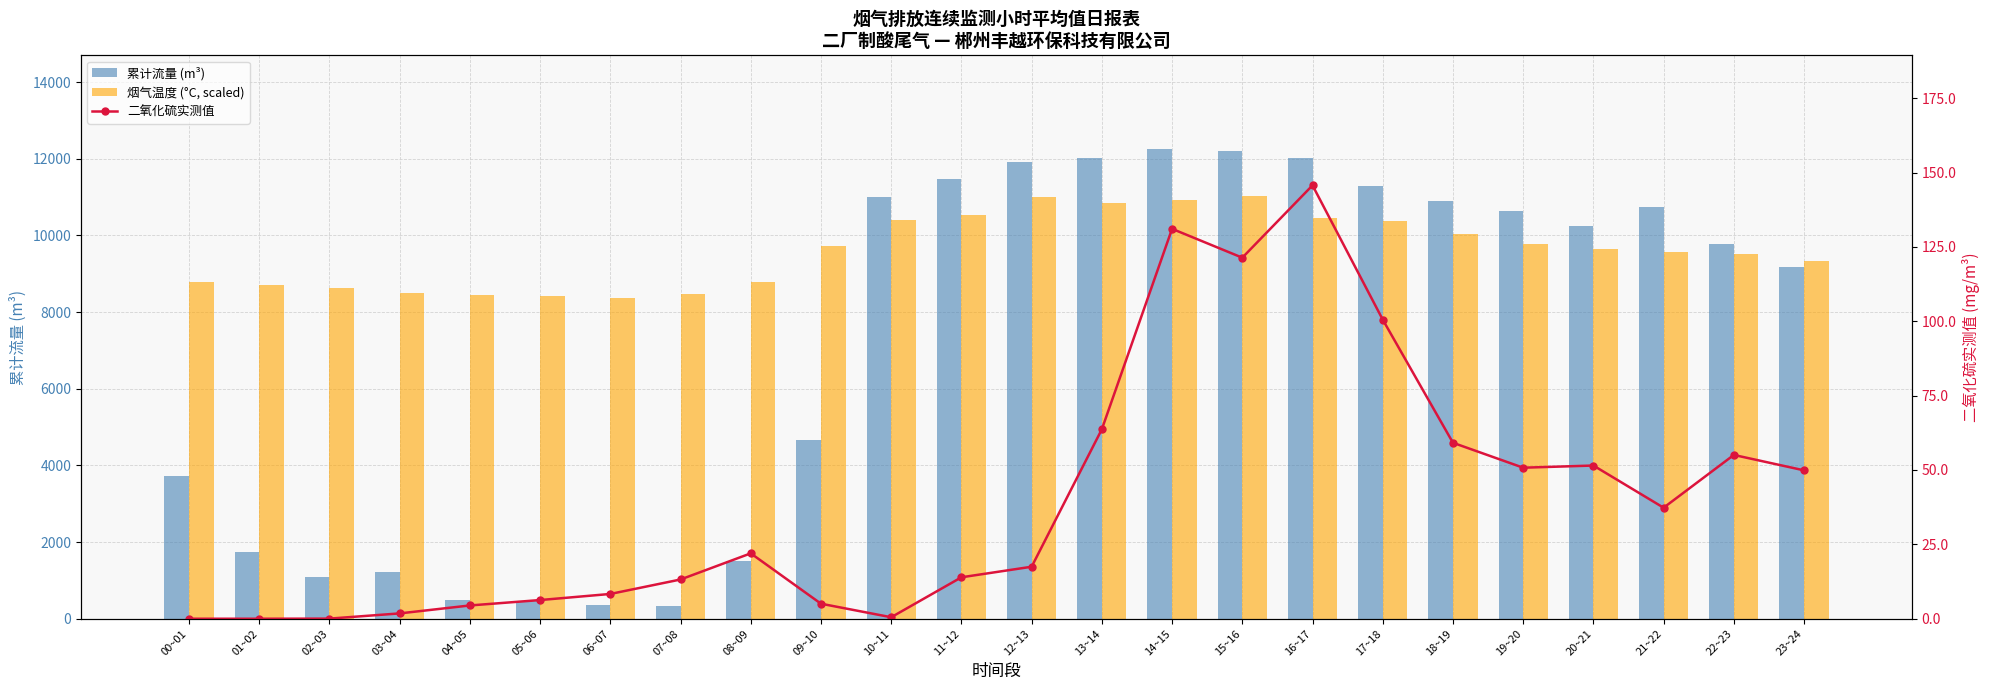

Reading left to right, extract all data points from this chart.

累计流量 (m³): 3733.9	1734.3	1098.3	1219.3	492.4	461.8	363.1	327.8	1496.1	4658.2	11014.7	11476.8	11921.7	12023.5	12249.7	12193.1	12018.3	11286.4	10904.1	10640.2	10237.3	10739.7	9782.0	9184.0
烟气温度 (°C, scaled): 8787.3	8700.5	8621.3	8508.1	8444.0	8410.0	8361.0	8462.8	8787.3	9723.0	10413.5	10541.8	10990.8	10858.7	10934.2	11024.7	10443.7	10364.4	10036.2	9768.3	9658.9	9572.1	9508.0	9338.2
二氧化硫实测值: 0.0	0.0	0.0	1.8	4.5	6.3	8.3	13.2	22.0	5.0	0.5	13.9	17.5	63.7	131.1	121.4	145.7	100.5	59.1	50.8	51.5	37.3	55.1	49.9